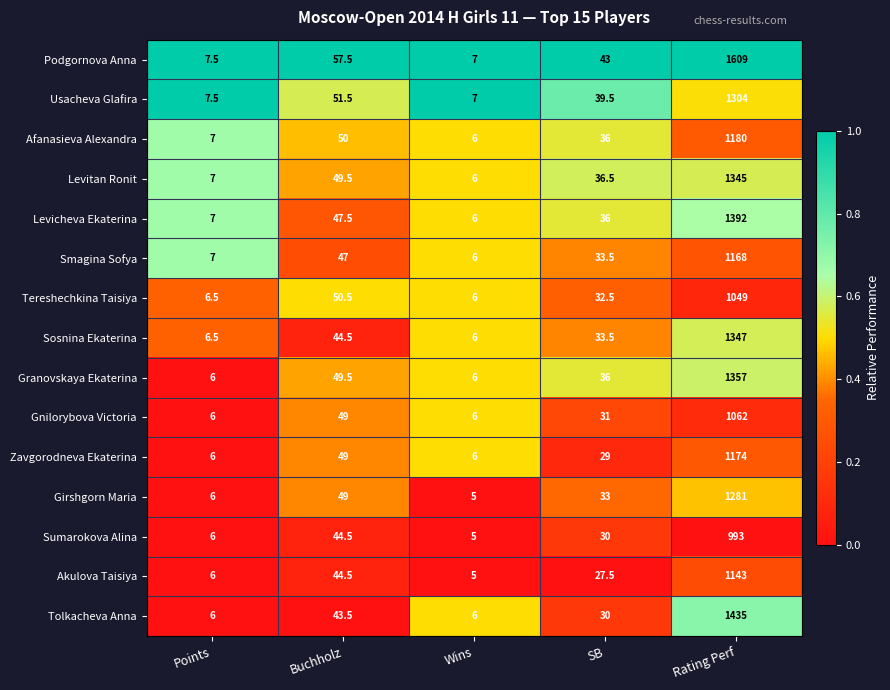

Between Points and Buchholz, which series saw the biggest shift?

Podgornova Anna